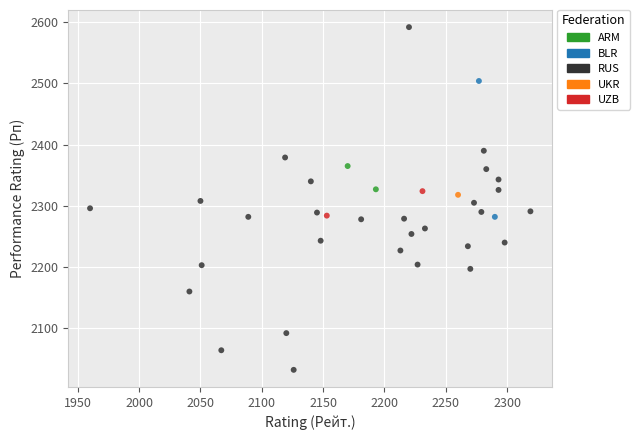

What are all the series names shown in the legend?

ARM, BLR, RUS, UKR, UZB